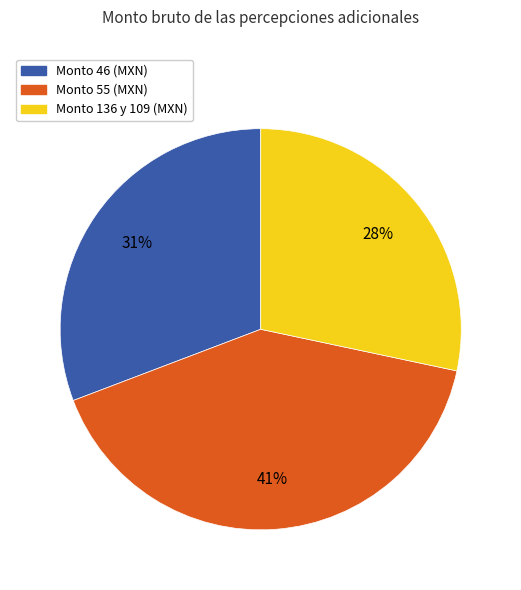

True or false: Monto 55 (MXN) accounts for 41% of the total.

True